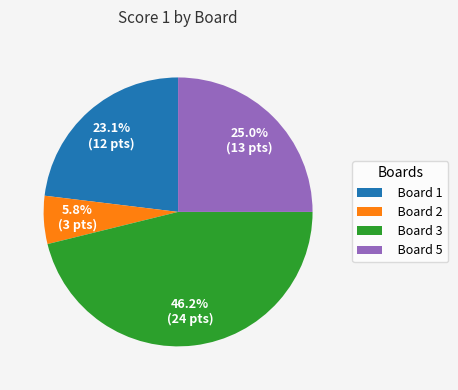

Approximately how many times larger is the value at Board 5 compared to Board 1?

1.1